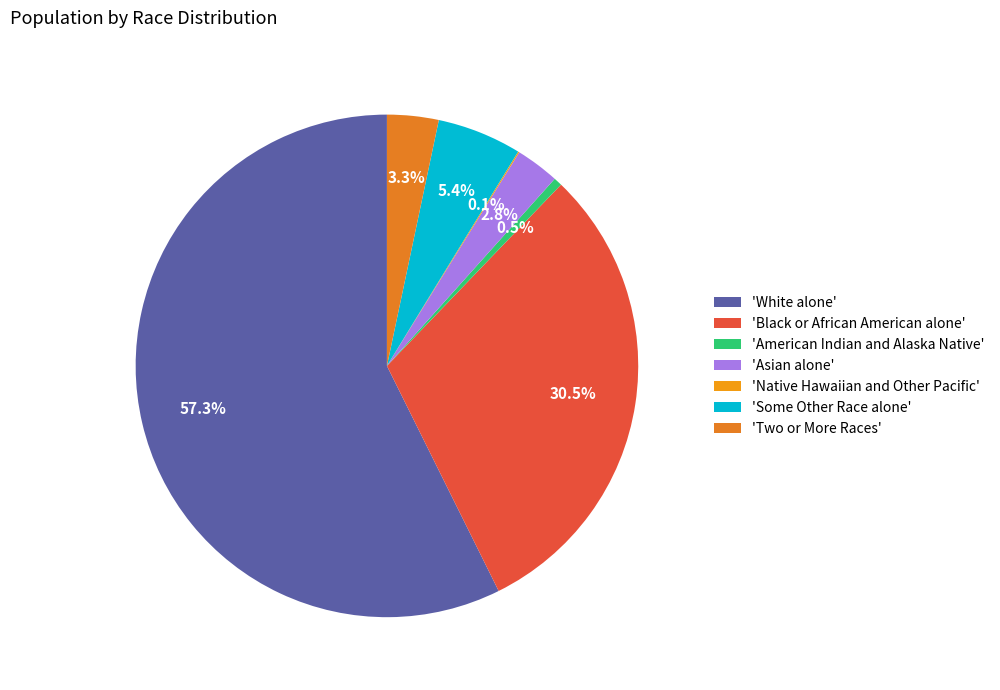

Which category has the smallest portion of the pie?

Native Hawaiian and Other Pacific